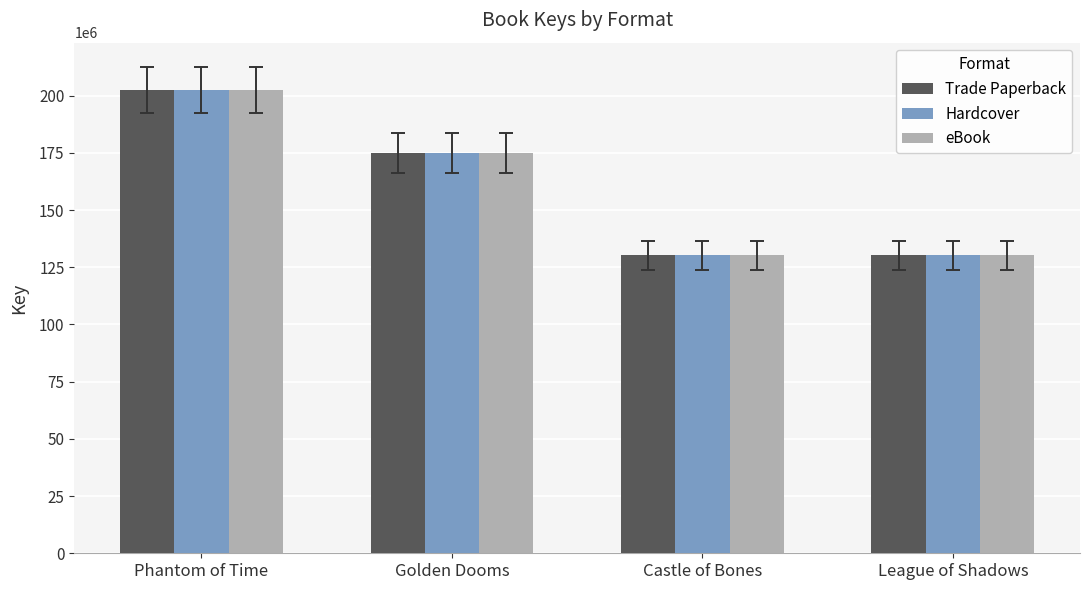

What is the total value across all series at Castle of Bones?

390560337